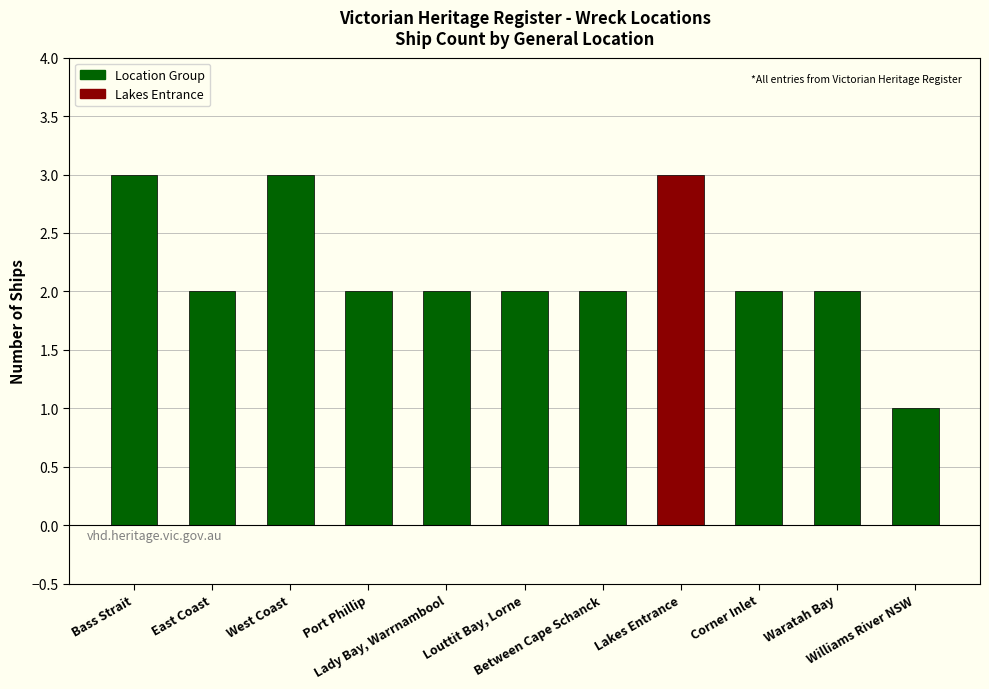

What is the value of the 8th bar from the left?

3